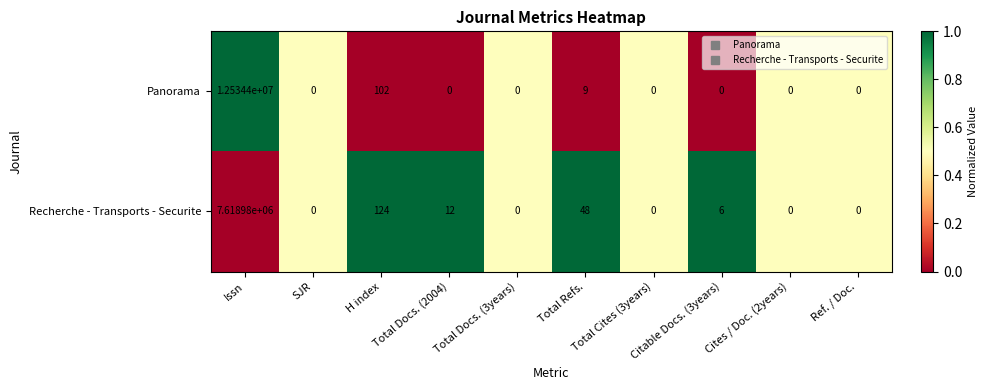

What is the sum of the Recherche - Transports - Securite values at Issn and Total Docs. (3years)?

7618980